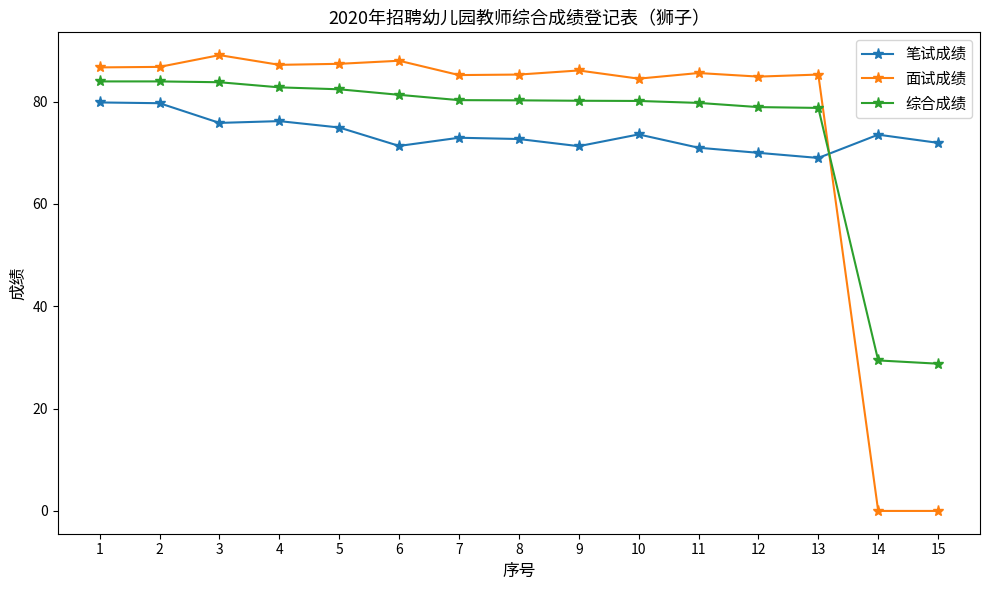

The value of 综合成绩 at 9 is 16.3. True or false?

False